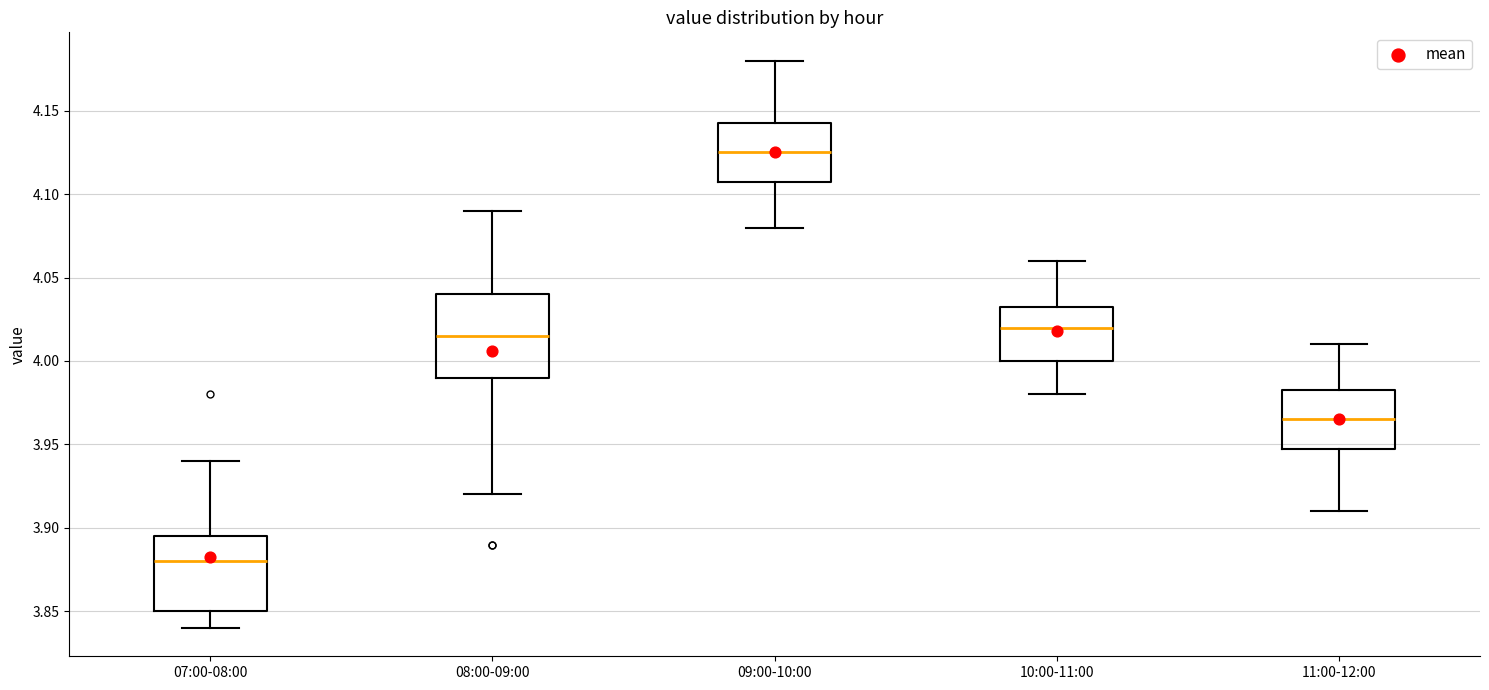

Reading left to right, transcribe this box plot: for each box, give where its median line is, the range the box spans, and where its two whiskers end, as read against the y-axis. The values are not printed on the chart, so give them approximately, as read against the axis.

07:00-08:00: median 3.880, box 3.850 to 3.895, whiskers 3.840 to 3.940
08:00-09:00: median 4.015, box 3.990 to 4.040, whiskers 3.920 to 4.090
09:00-10:00: median 4.125, box 4.110 to 4.145, whiskers 4.080 to 4.180
10:00-11:00: median 4.020, box 4.000 to 4.035, whiskers 3.980 to 4.060
11:00-12:00: median 3.965, box 3.950 to 3.985, whiskers 3.910 to 4.010